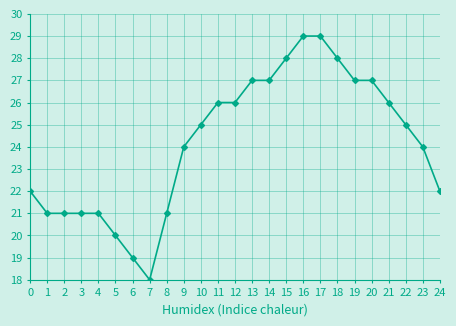

What is the average value?

24